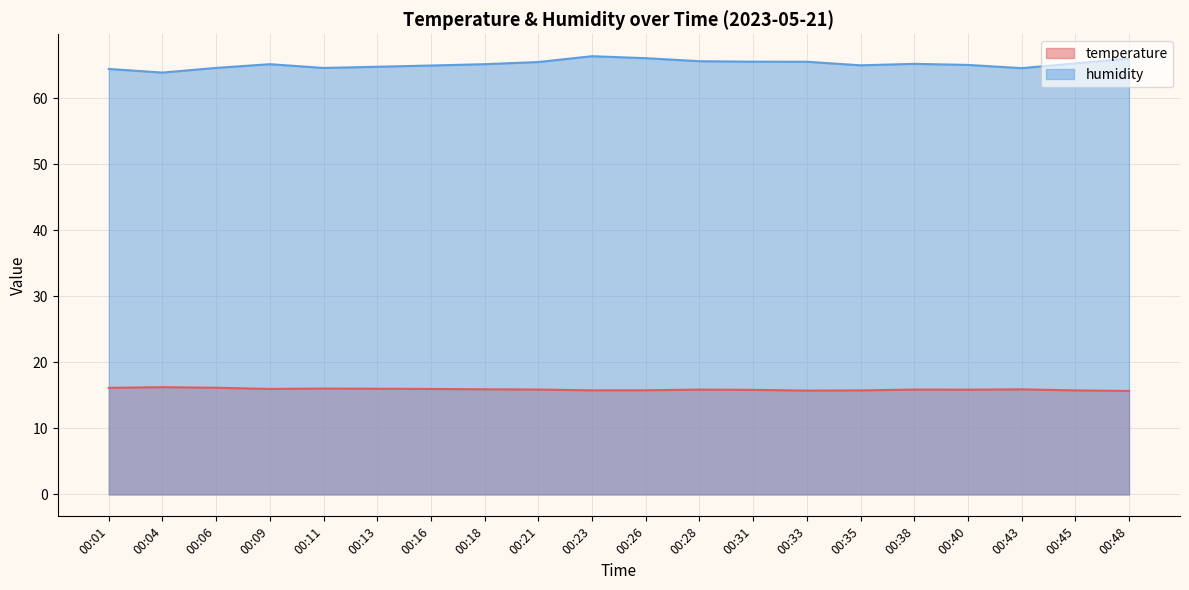

At which category is the sum across all series the highest?

00:23